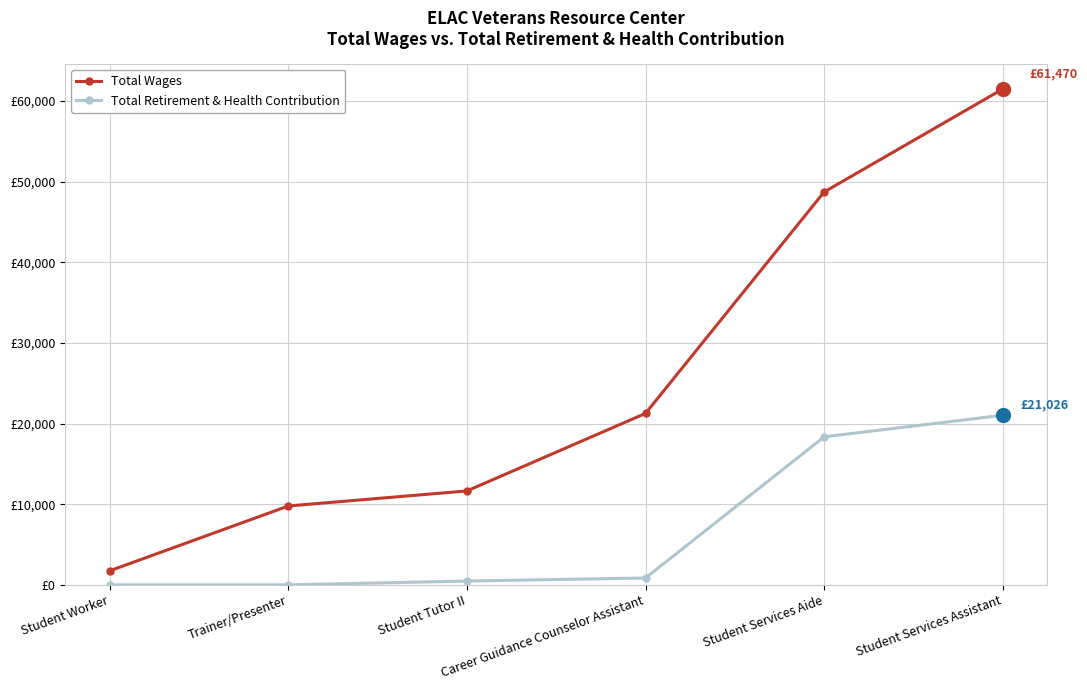

What is the label of the 5th point from the left?

Student Services Aide